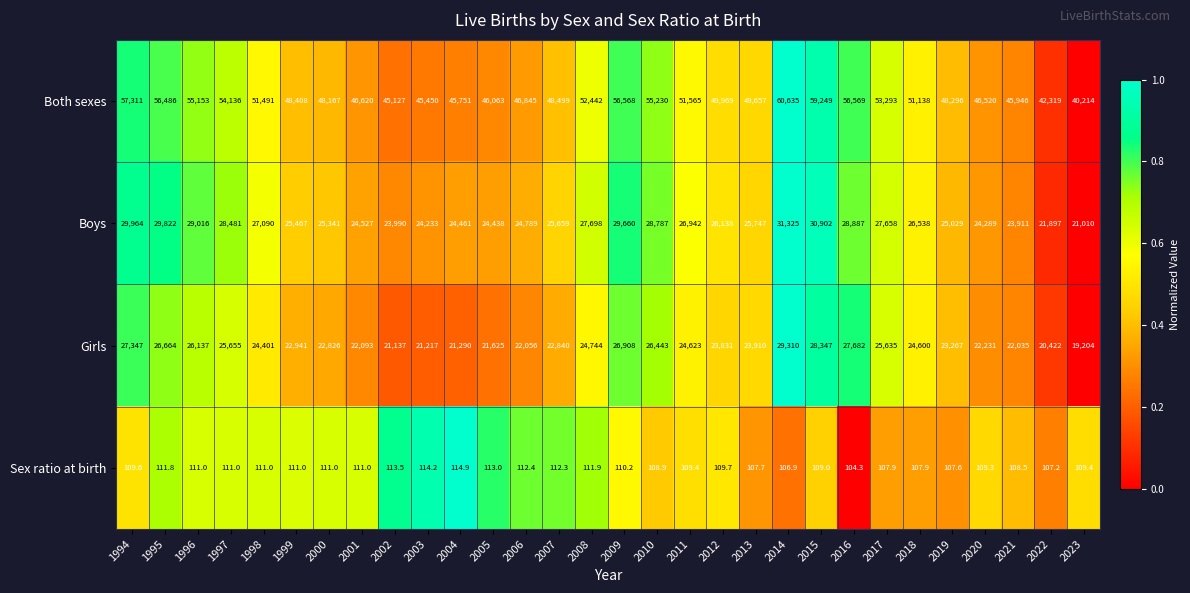

List the series in order of their peak value, lowest first.

Sex ratio at birth, Girls, Boys, Both sexes